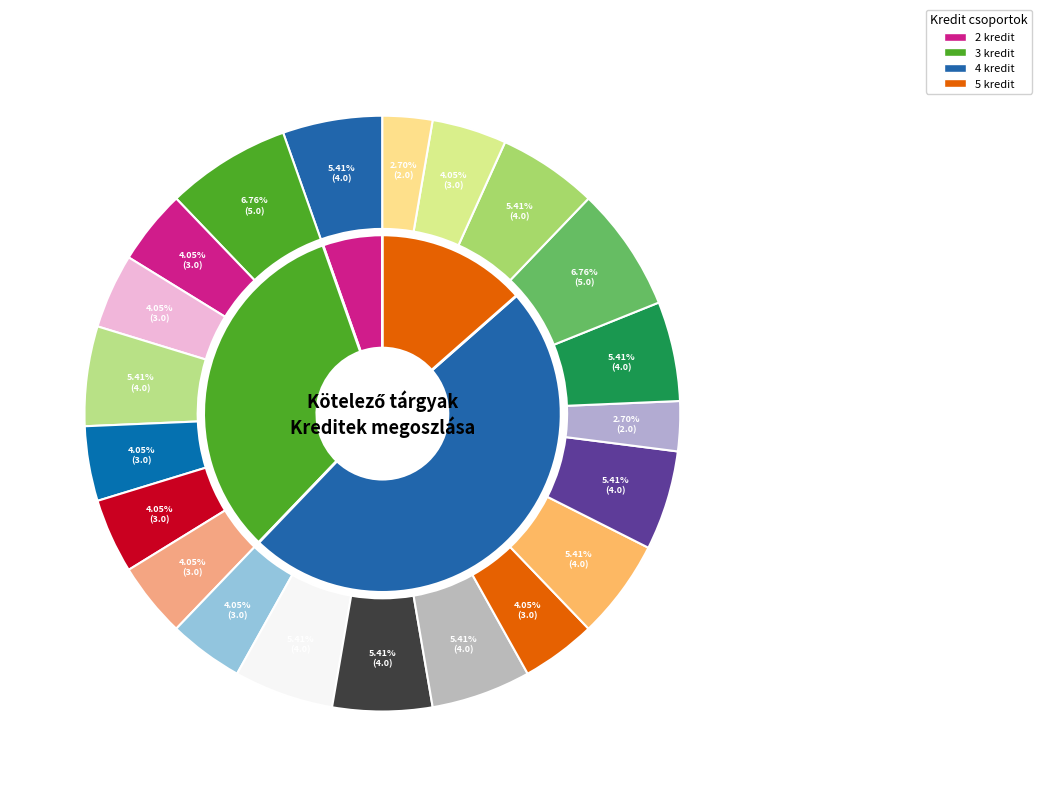

The Tanulás és kutatásmódszertan slice represents 4% of the pie. True or false?

True